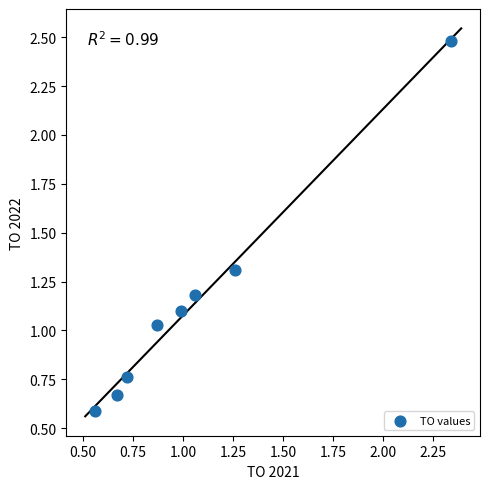

What is the average Y value?

1.1